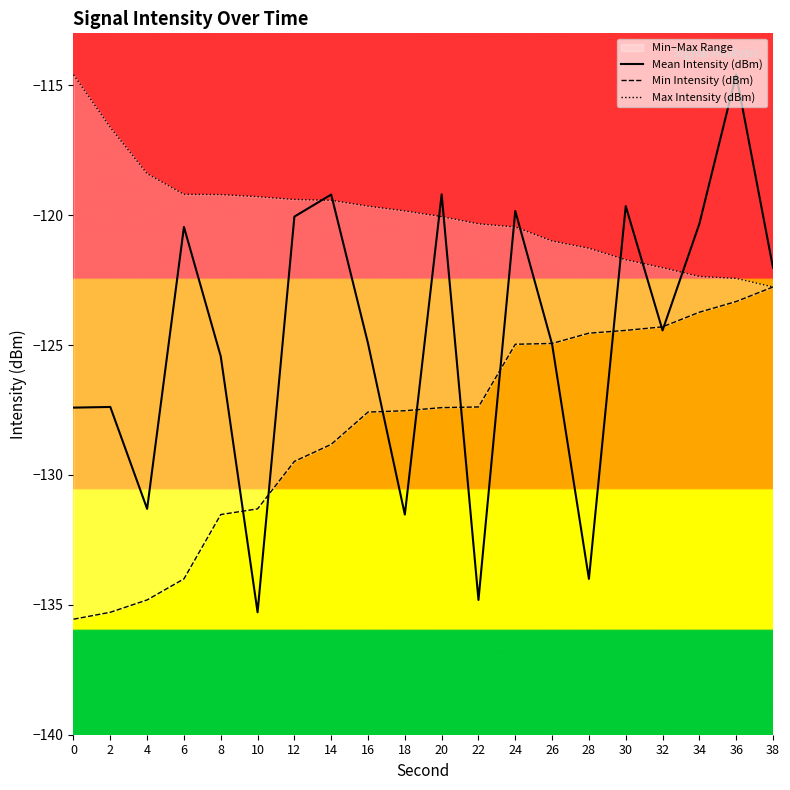

What is the difference between the second highest and minimum values in the Min Intensity (dBm) series?

12.2